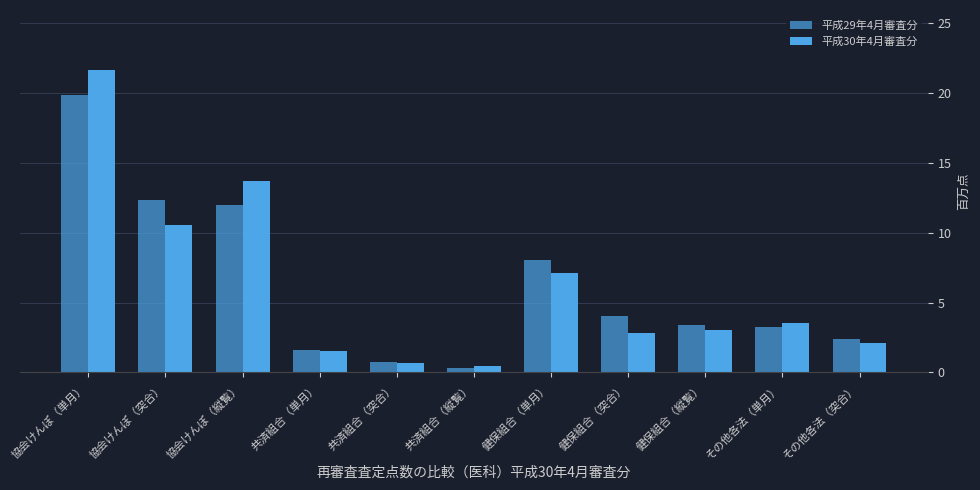

How many distinct data groups are displayed?

2